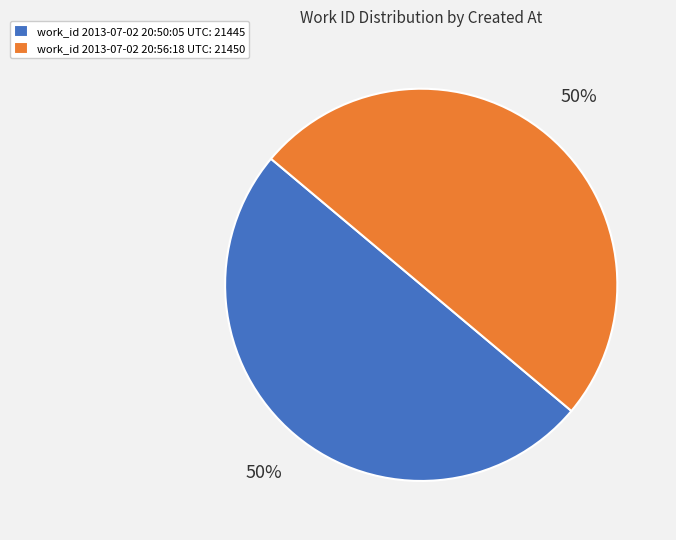

What is the ratio of the value at work_id 2013-07-02 20:50:05 UTC: 21445 to the value at work_id 2013-07-02 20:56:18 UTC: 21450?

1.0